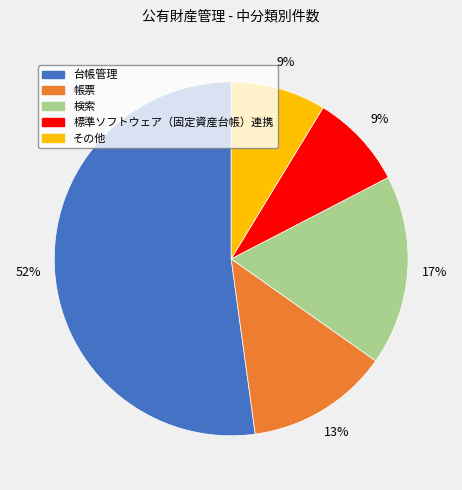

What percentage is the 検索 slice, to the nearest percent?

17%